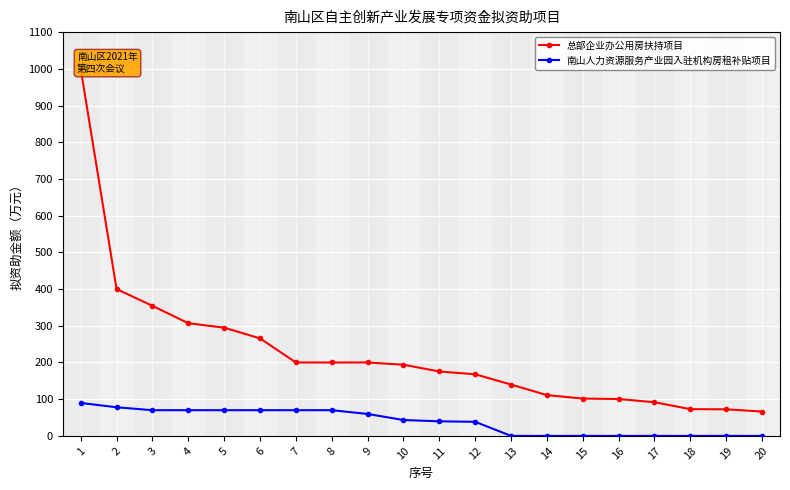

How many series are shown in this chart?

2